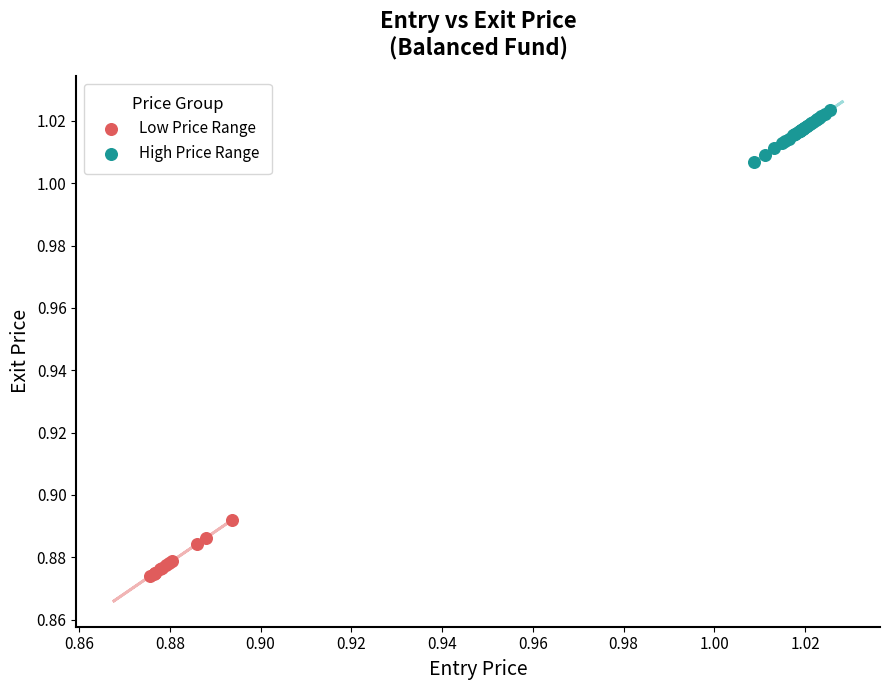

Which series contains the highest Y value?

High Price Range